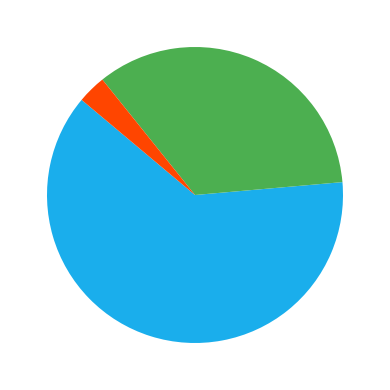

To the nearest percent, what is the difference between the stable and rising slice percentages?

28%